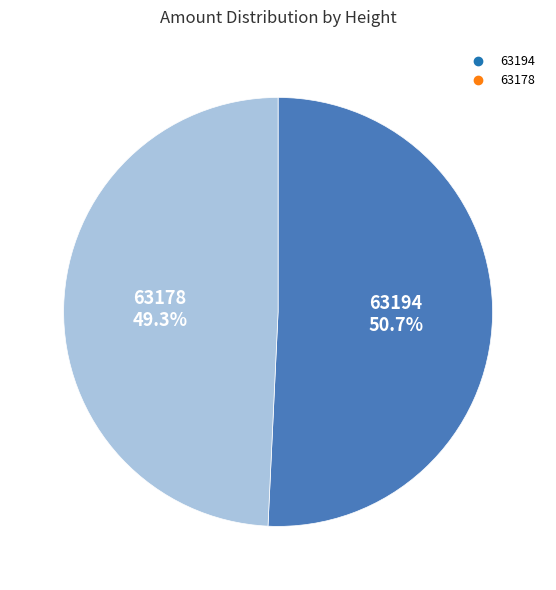

How many segments does this pie chart have?

2